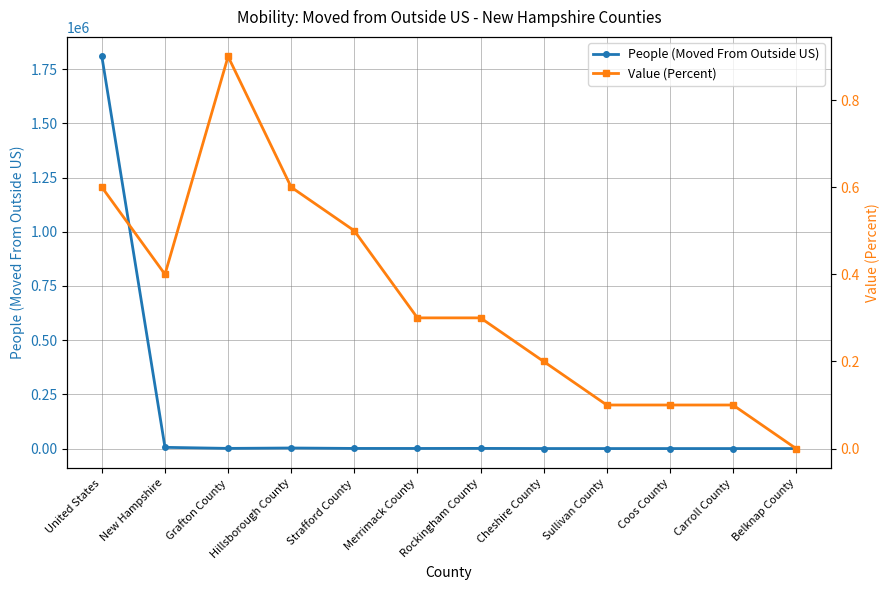

What is the sum of the People (Moved From Outside US) values at Sullivan County and Cheshire County?

172